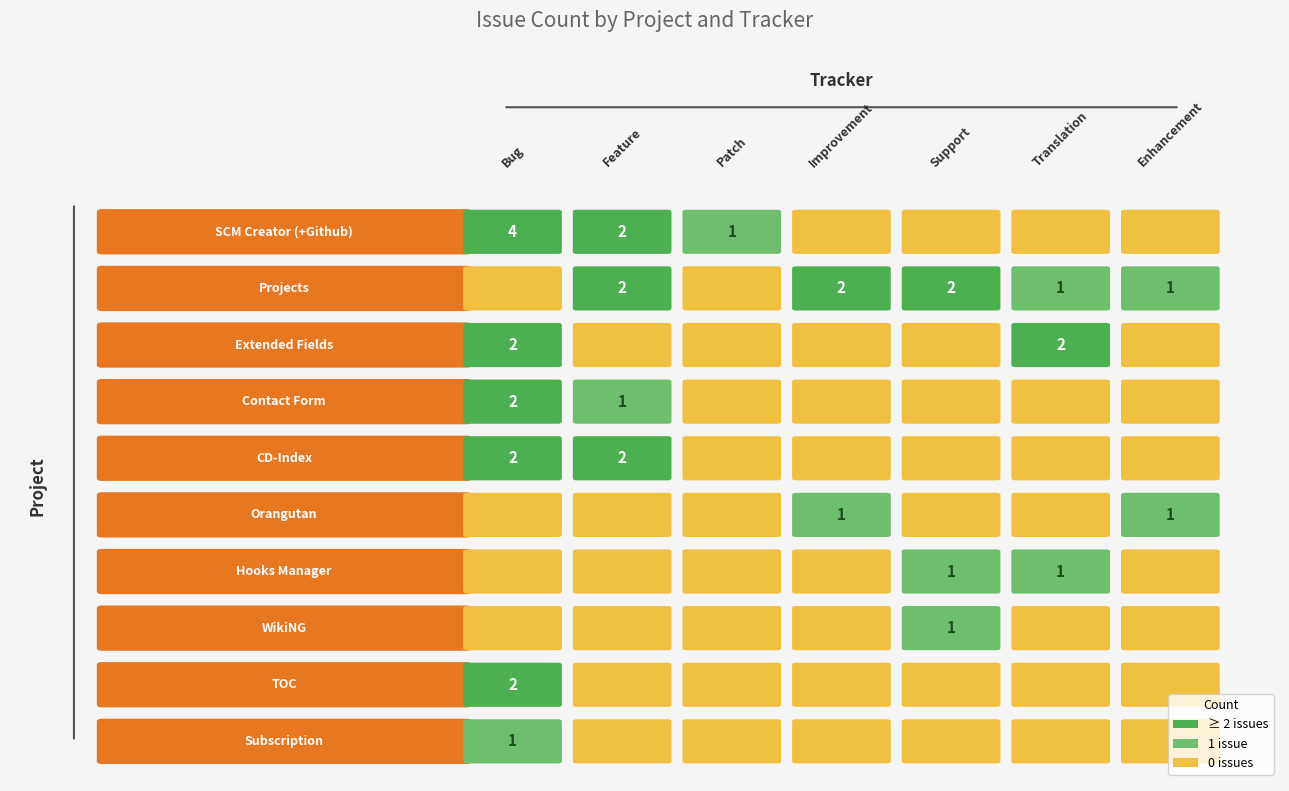

How many Projects values are between 0 and 2?

7